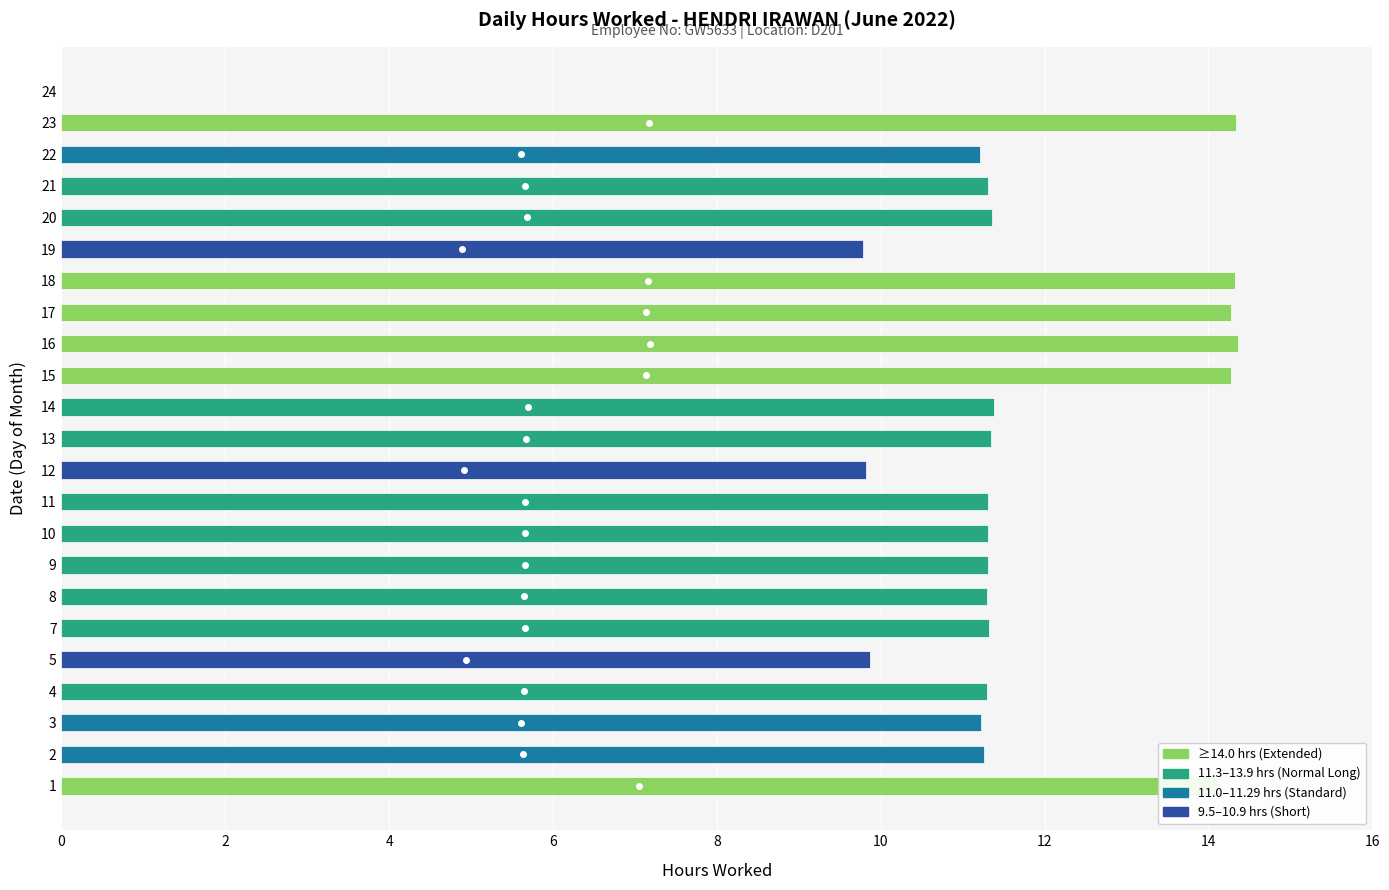

What is the maximum value shown in the chart?

14.4